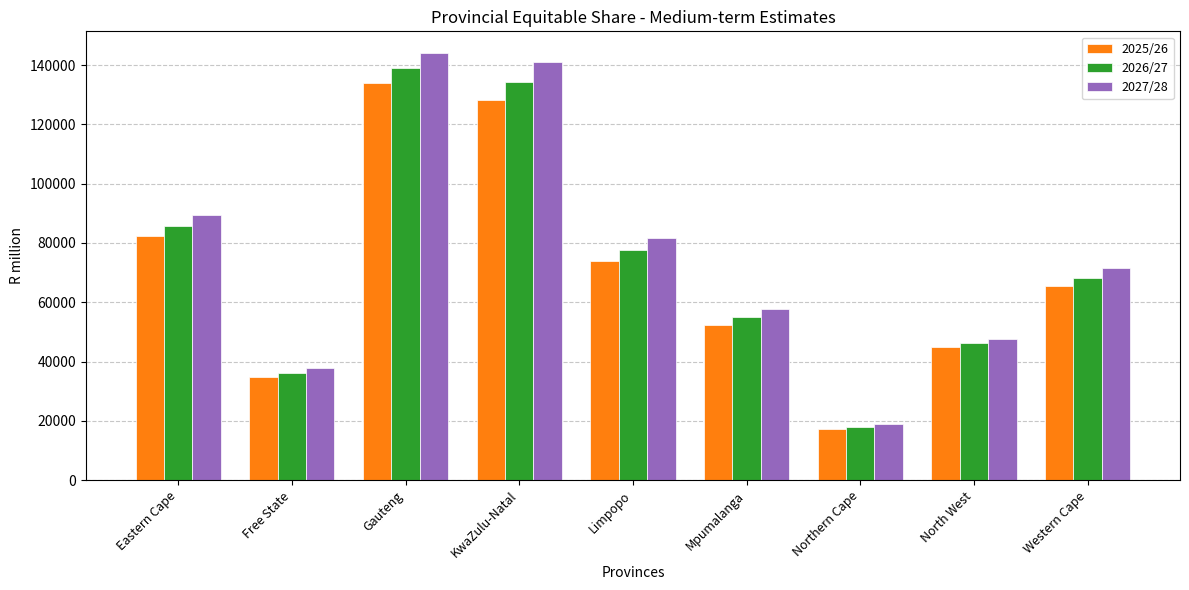

Which series changed the most between Northern Cape and Western Cape?

2027/28